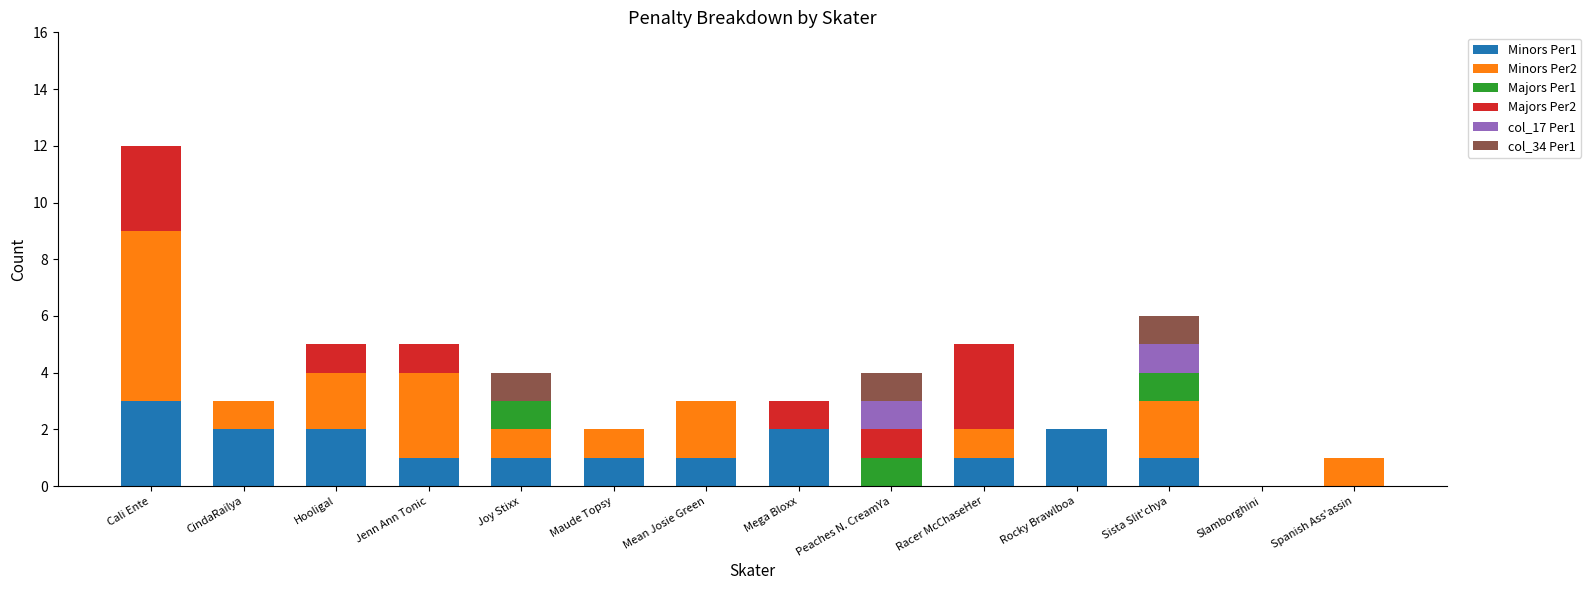

At which label does Minors Per1 reach its peak?

Cali Ente